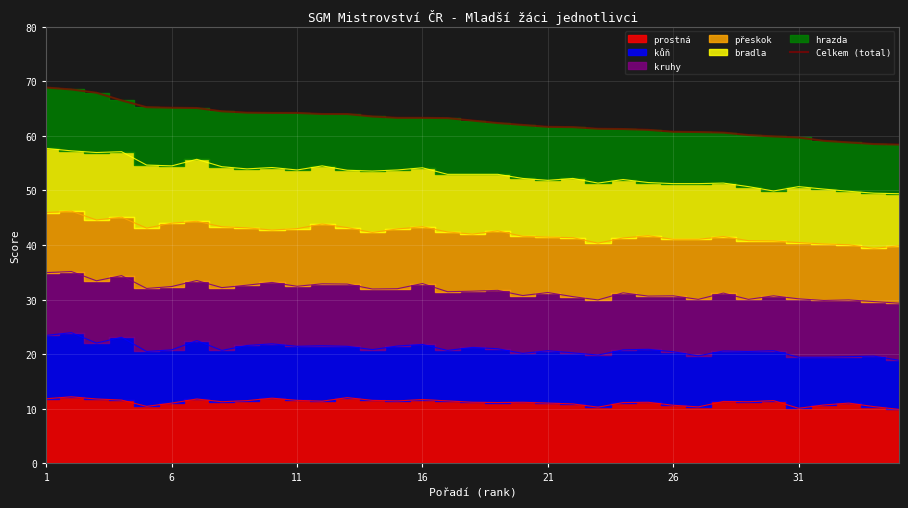

Is it true that Celkem (total) equals 65.2 at 6?

True